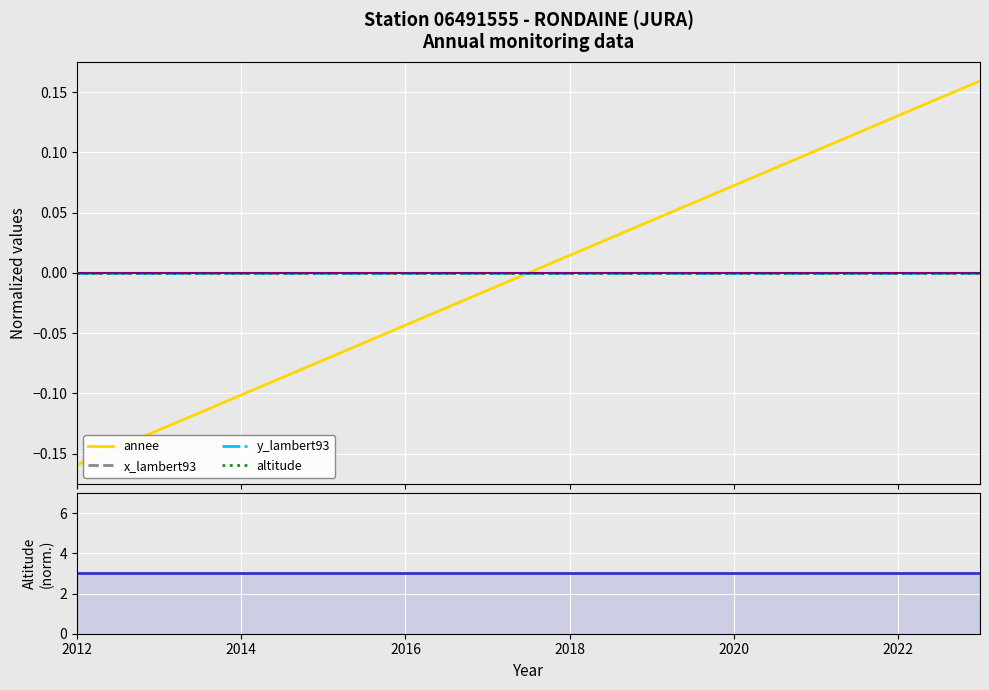

Is the value of altitude at 2014 greater than the value of annee at 9?

Yes